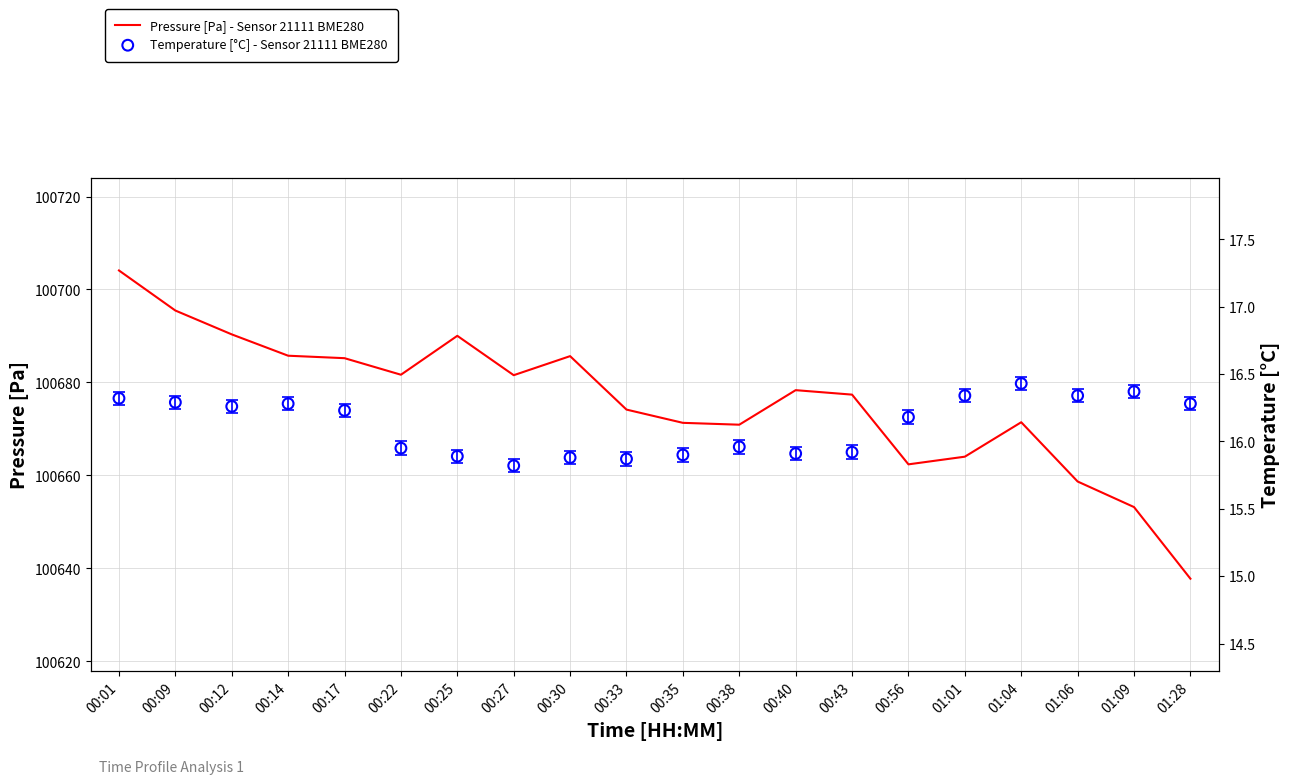

At which category is the sum across all series the highest?

00:01